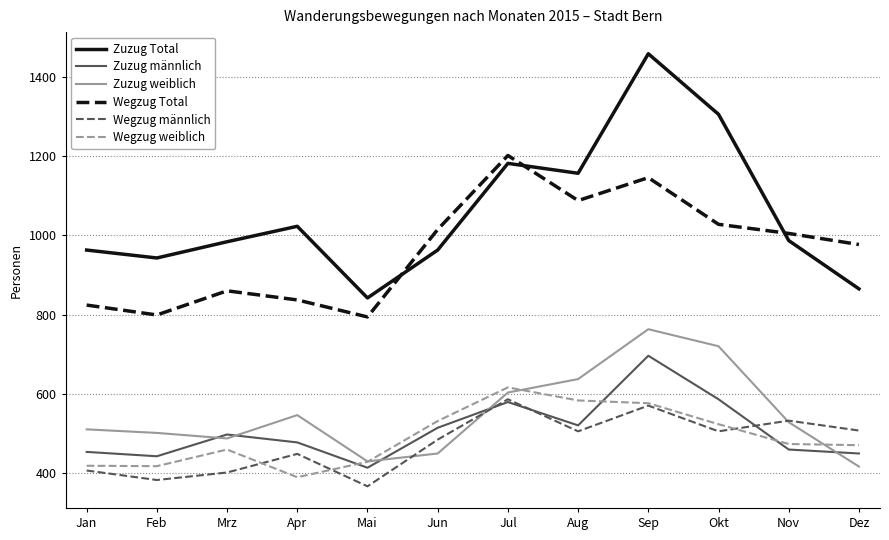

At how many categories does at least one series exceed 521?

12